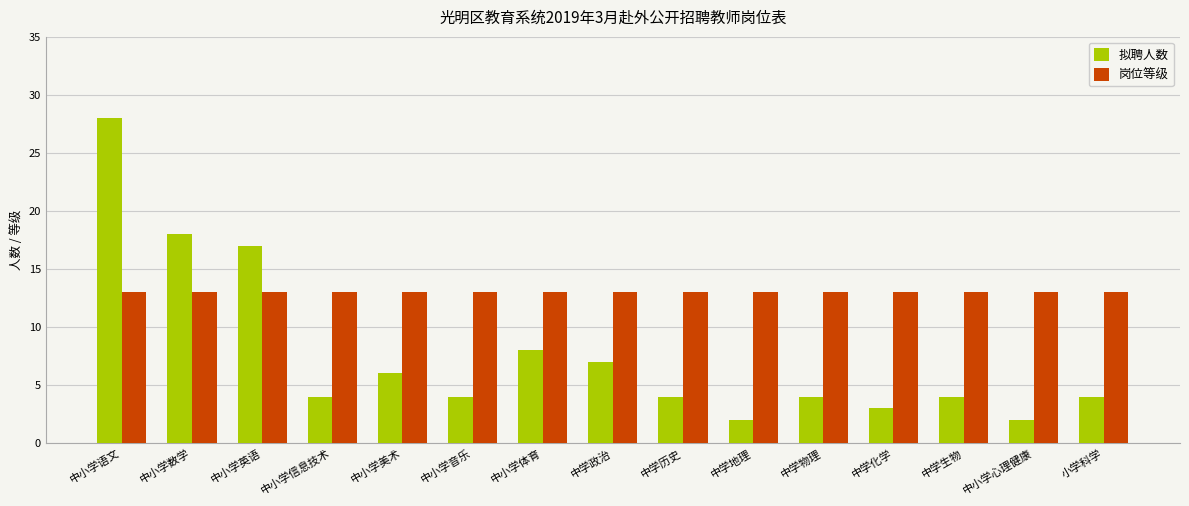

What is the average value of the 拟聘人数 series?

8